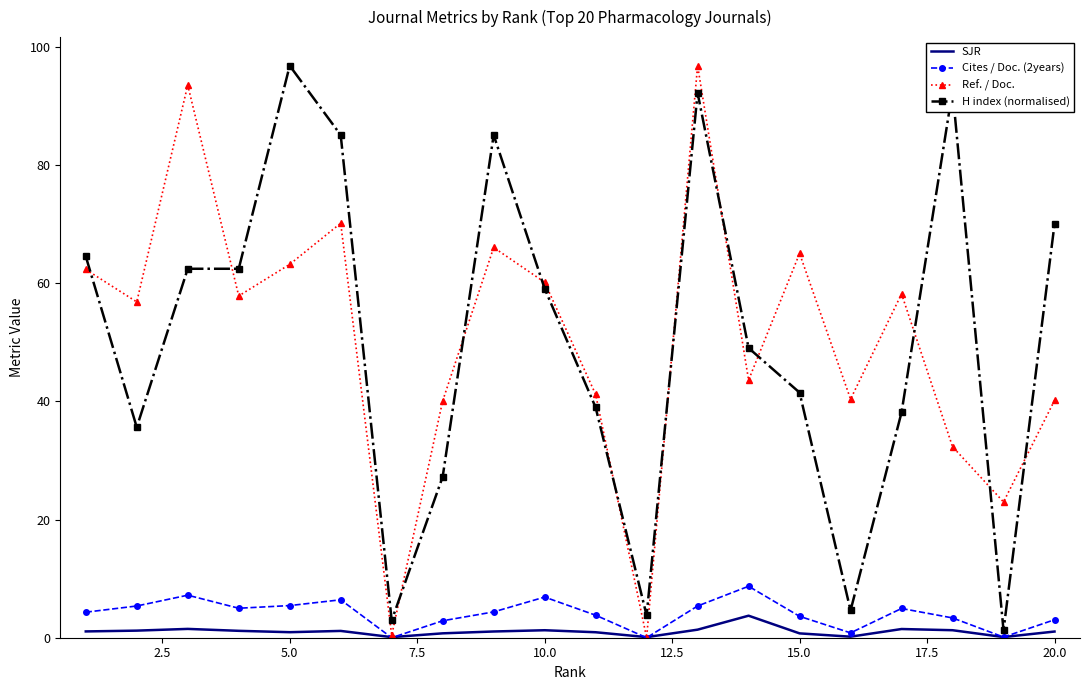

What is the greatest value displayed?

96.8